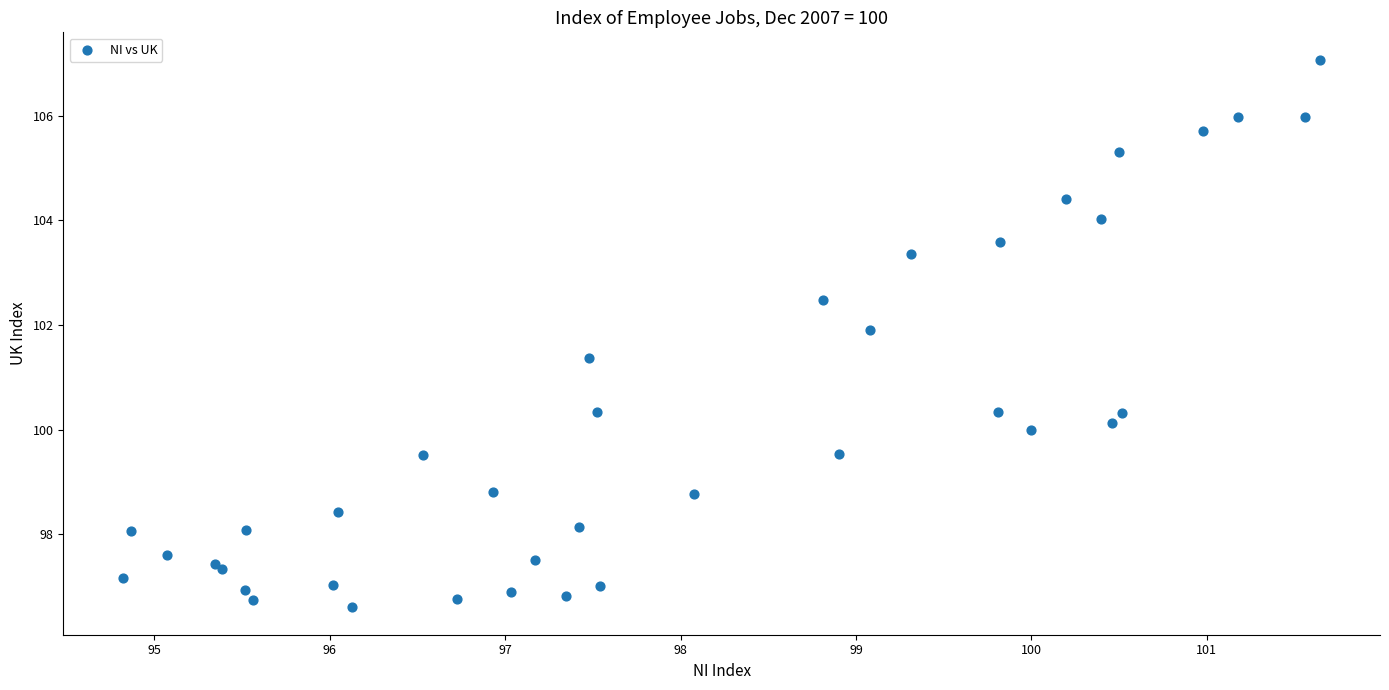

What Y value in the scatter plot is closest to 101?

101.4